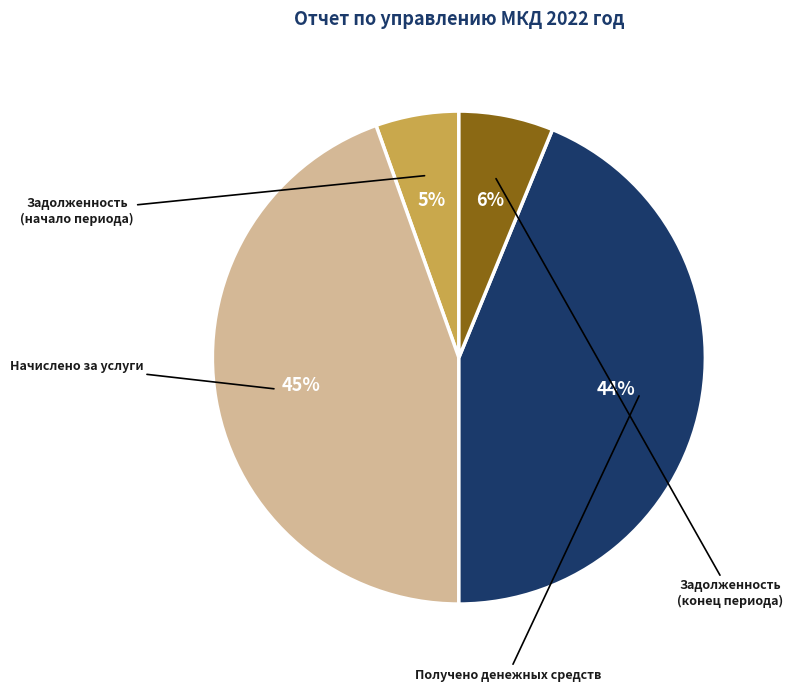

Is there any slice that represents more than half of the pie?

No